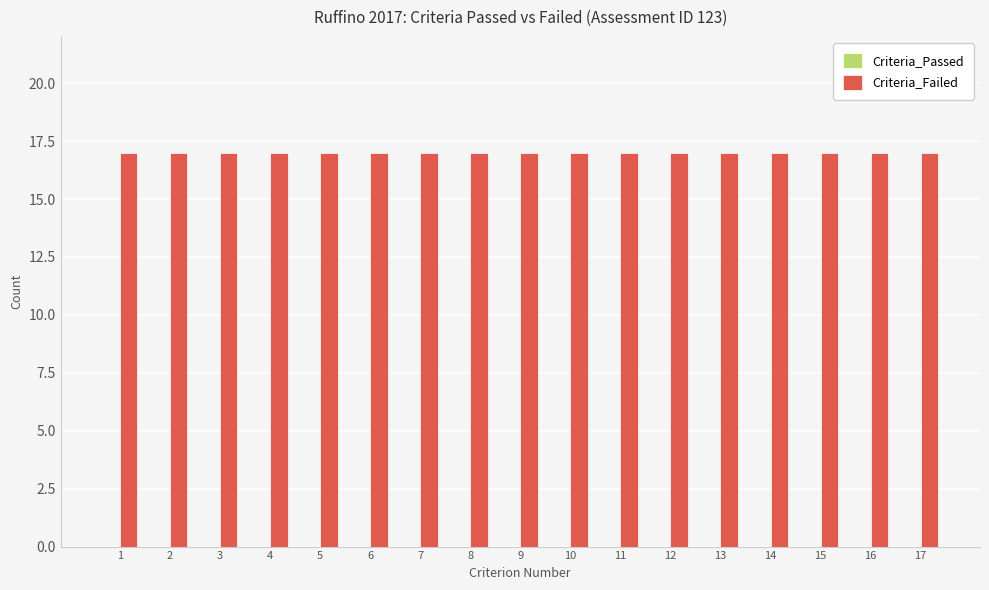

Which category has the lowest value in the Criteria_Failed series?

1